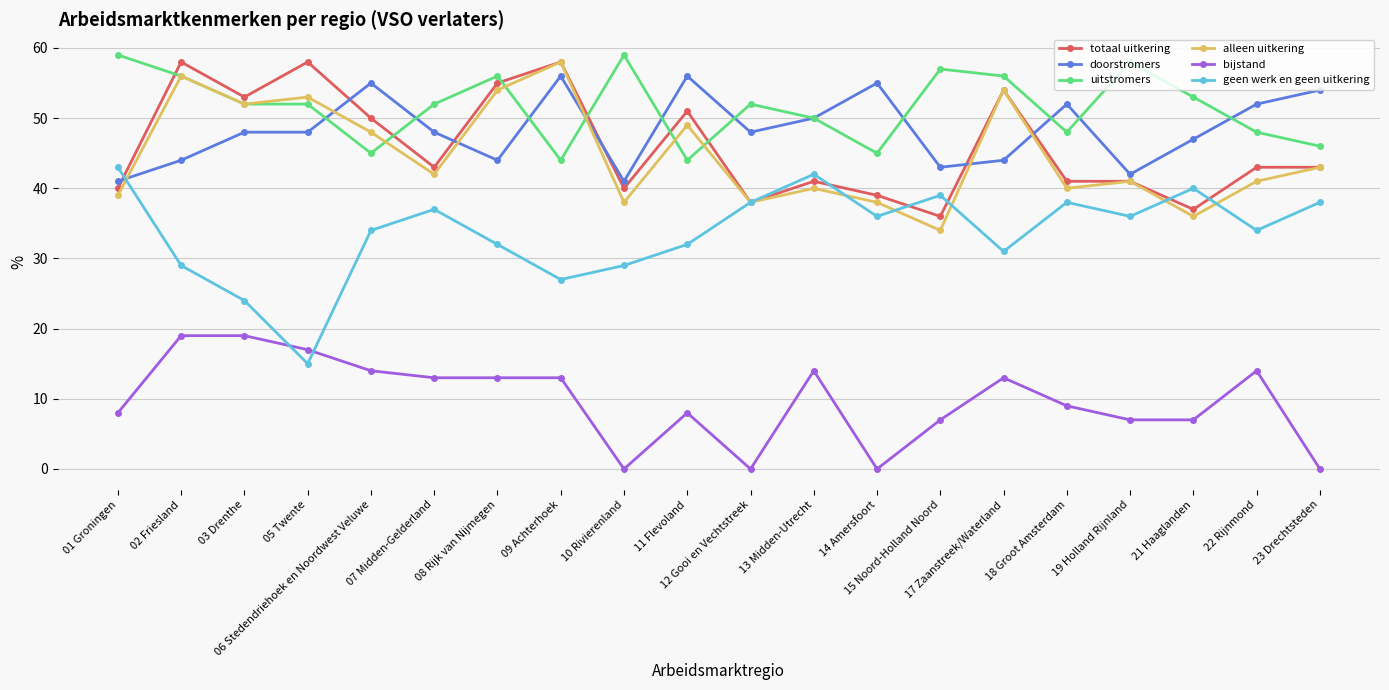

How many intersections are there between totaal uitkering and uitstromers?

6